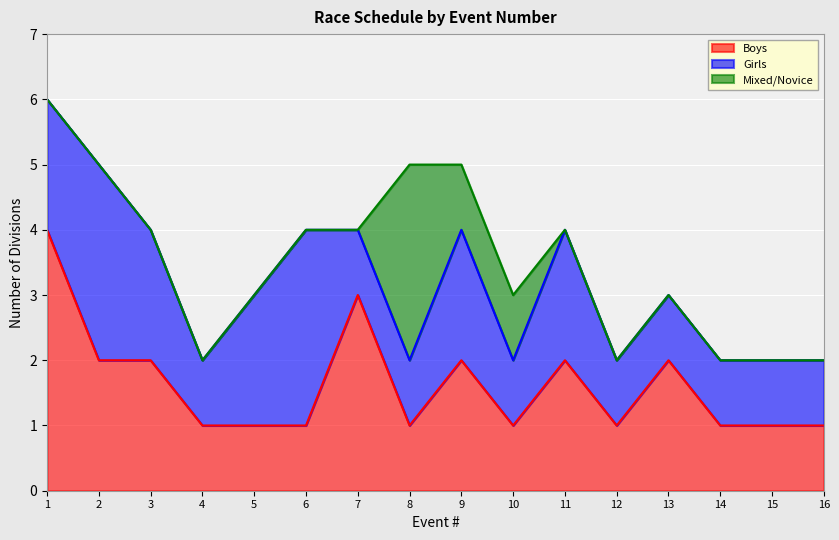

The Mixed/Novice series shows 0 at 14. True or false?

True